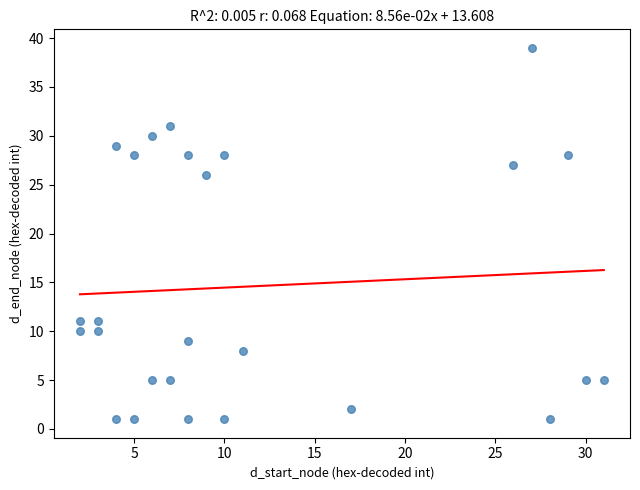

What is the range of X values (max minus min)?

29